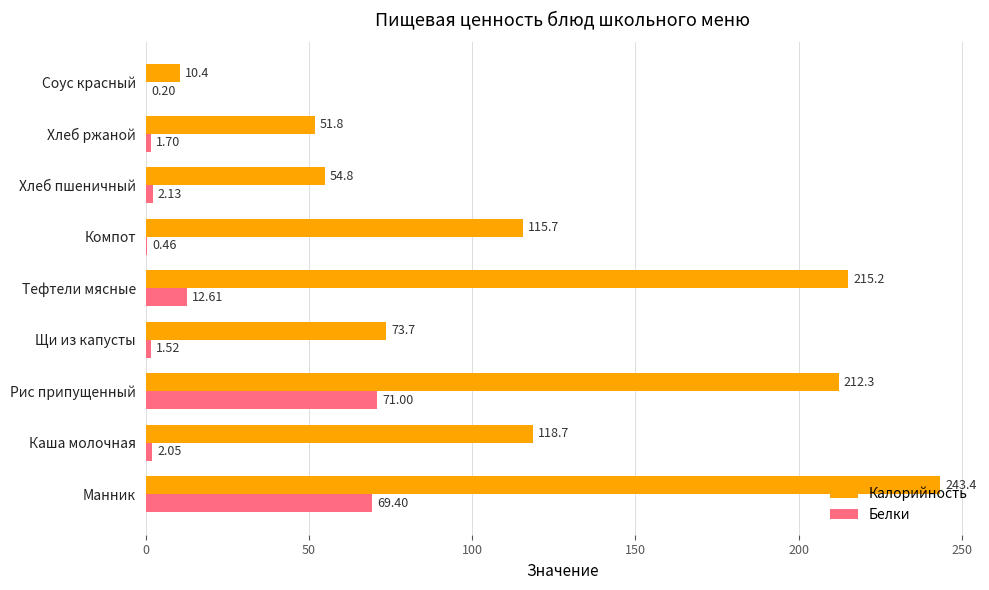

Which series changed the most between Тефтели мясные and Хлеб ржаной?

Калорийность